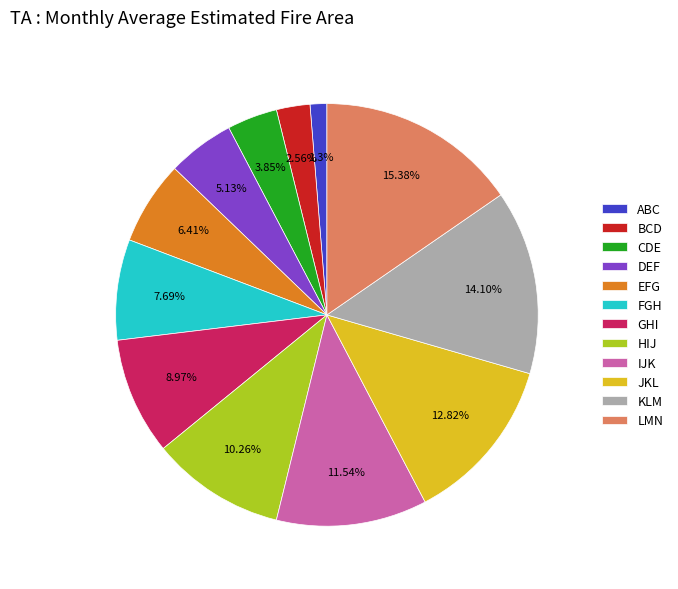

What is the smallest slice in the pie chart?

ABC